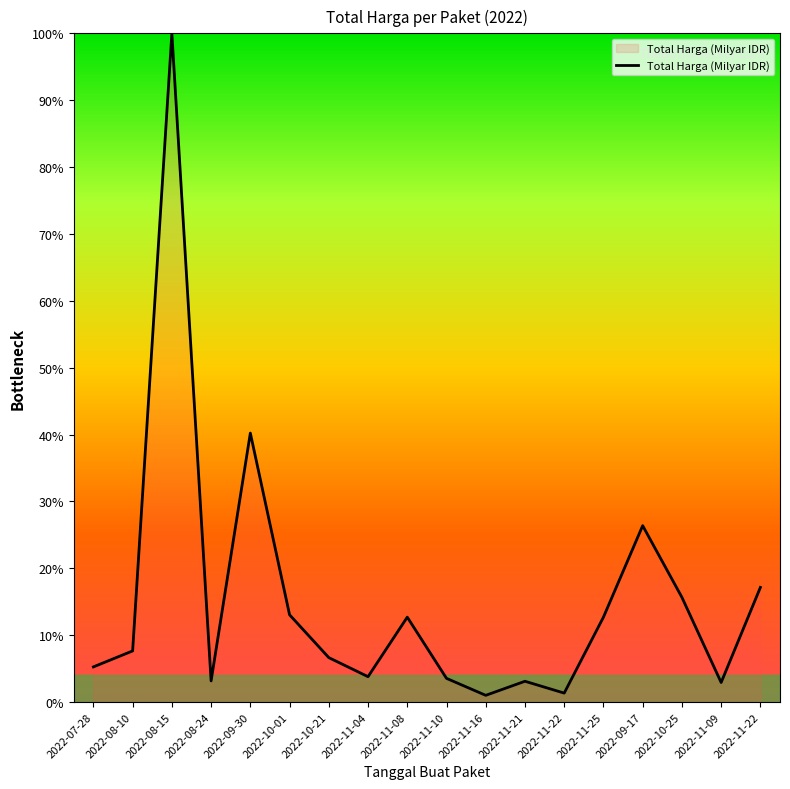

How many interior local peaks (higher than both neighbors) does the data have?

5